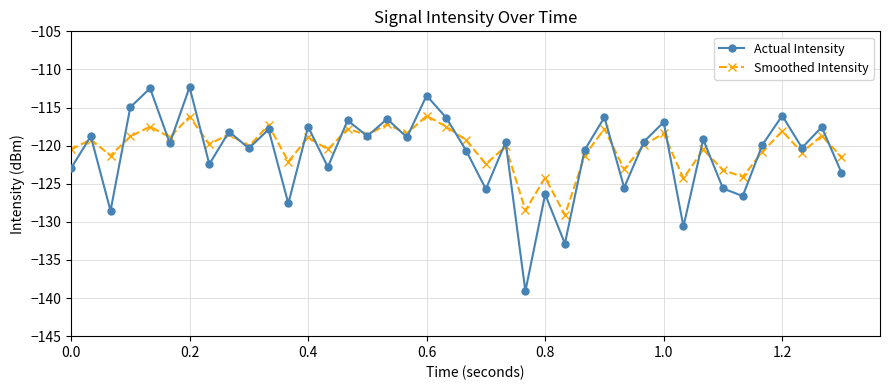

True or false: Actual Intensity has more than 1 interior local peaks.

True